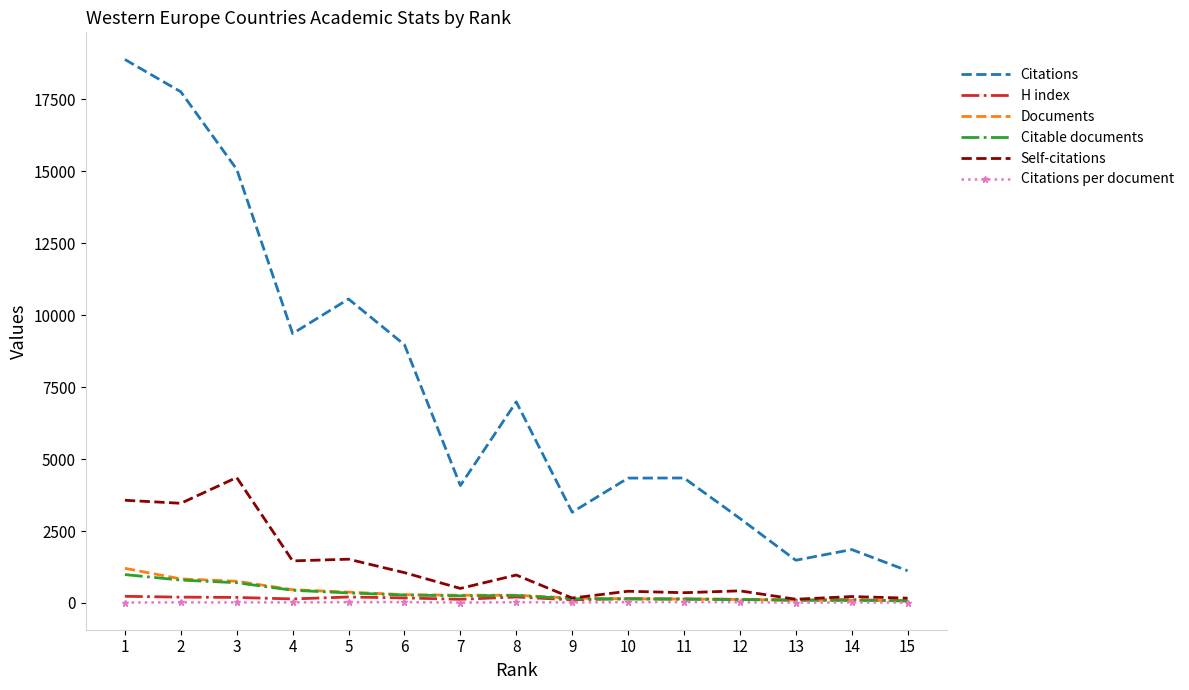

What is the maximum value for Self-citations?

4359.0